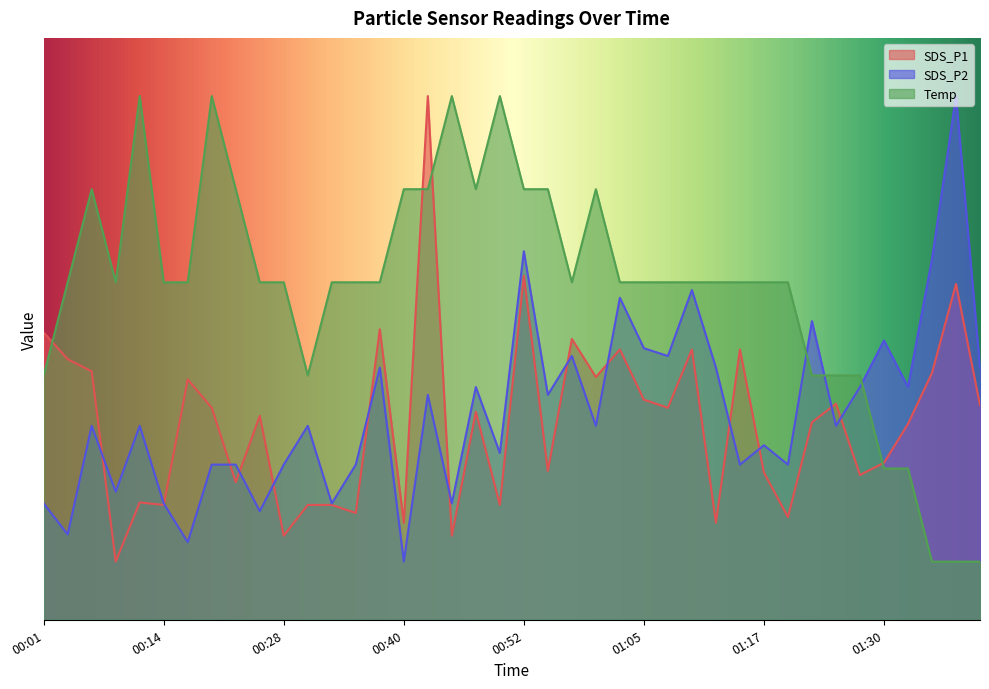

Reading left to right, what are all the values shown in this chart?

SDS_P1: 00:01=4.9	00:04=4.5	00:07=4.3	00:09=1.0	00:12=2.0	00:14=2.0	00:17=4.1	00:20=3.6	00:23=2.4	00:25=3.5	00:28=1.4	00:30=2.0	00:33=2.0	00:35=1.8	00:38=5.0	00:40=1.7	00:43=9.0	00:45=1.4	00:48=3.6	00:50=2.0	00:52=5.9	00:55=2.6	00:58=4.8	01:00=4.2	01:02=4.6	01:05=3.8	01:07=3.6	01:10=4.6	01:12=1.7	01:15=4.6	01:17=2.5	01:20=1.8	01:23=3.4	01:25=3.7	01:28=2.5	01:30=2.7	01:33=3.4	01:35=4.2	01:38=5.8	01:40=3.7
SDS_P2: 00:01=2.0	00:04=1.5	00:07=3.3	00:09=2.2	00:12=3.3	00:14=2.0	00:17=1.3	00:20=2.7	00:23=2.7	00:25=1.9	00:28=2.7	00:30=3.3	00:33=2.0	00:35=2.7	00:38=4.3	00:40=1.0	00:43=3.9	00:45=2.0	00:48=4.0	00:50=2.9	00:52=6.3	00:55=3.9	00:58=4.5	01:00=3.3	01:02=5.5	01:05=4.7	01:07=4.5	01:10=5.7	01:12=4.3	01:15=2.7	01:17=3.0	01:20=2.7	01:23=5.1	01:25=3.3	01:28=4.0	01:30=4.8	01:33=4.0	01:35=6.2	01:38=9.0	01:40=4.3
Temp: 00:01=4.2	00:04=5.8	00:07=7.4	00:09=5.8	00:12=9.0	00:14=5.8	00:17=5.8	00:20=9.0	00:23=7.4	00:25=5.8	00:28=5.8	00:30=4.2	00:33=5.8	00:35=5.8	00:38=5.8	00:40=7.4	00:43=7.4	00:45=9.0	00:48=7.4	00:50=9.0	00:52=7.4	00:55=7.4	00:58=5.8	01:00=7.4	01:02=5.8	01:05=5.8	01:07=5.8	01:10=5.8	01:12=5.8	01:15=5.8	01:17=5.8	01:20=5.8	01:23=4.2	01:25=4.2	01:28=4.2	01:30=2.6	01:33=2.6	01:35=1.0	01:38=1.0	01:40=1.0